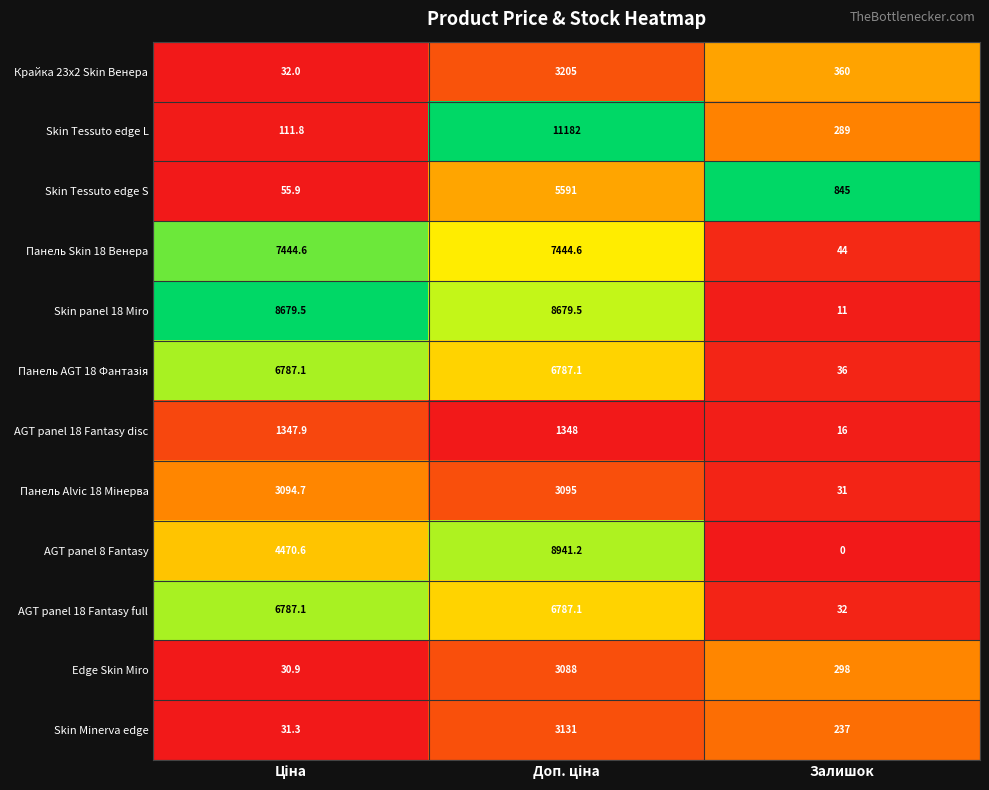

What is the greatest value displayed?

11182.0